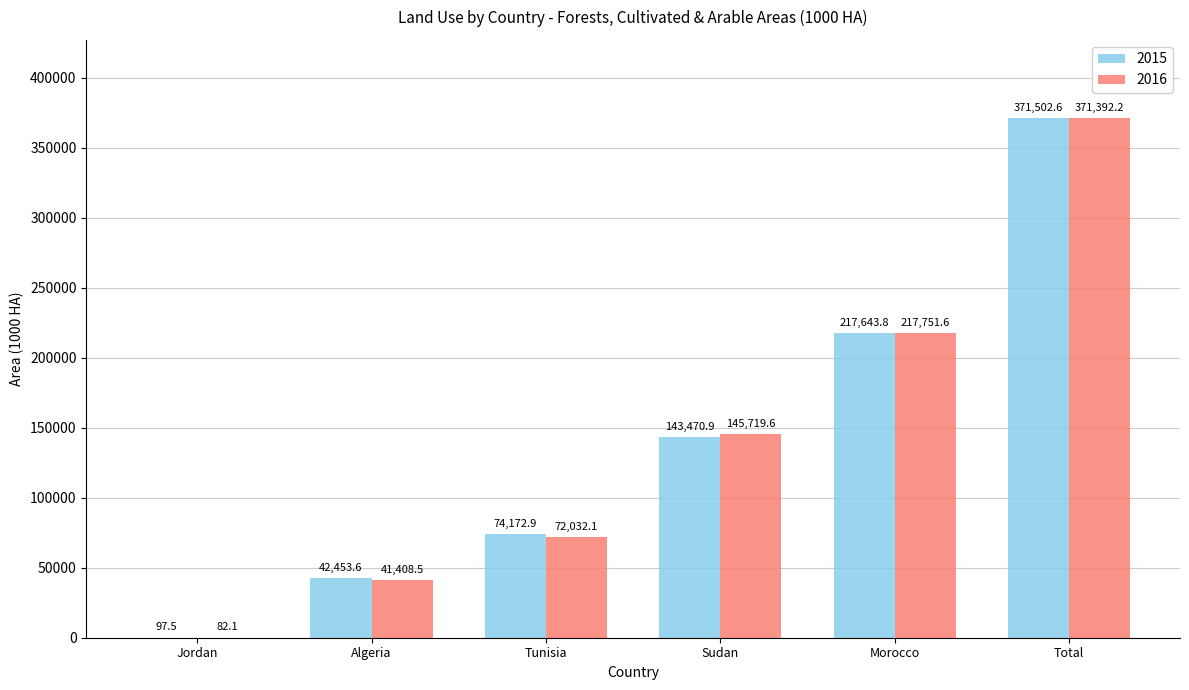

What is the difference between the 2015 values at Tunisia and Morocco?

143470.9